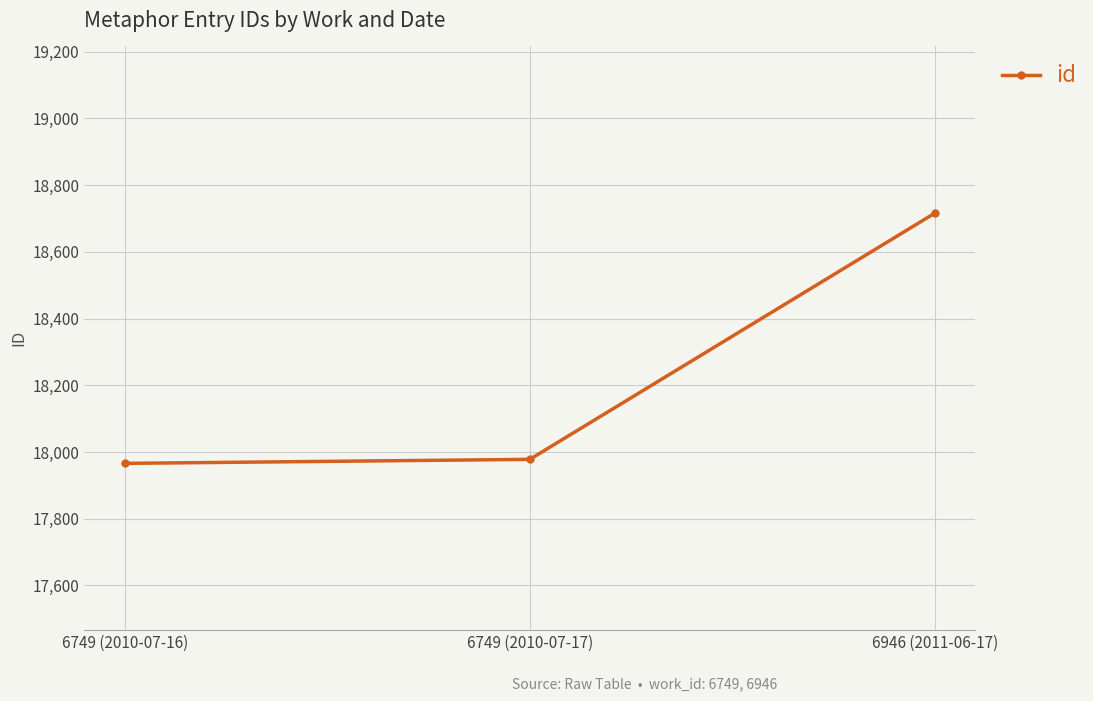

At which label is the value closest to 18341?

6749 (2010-07-17)